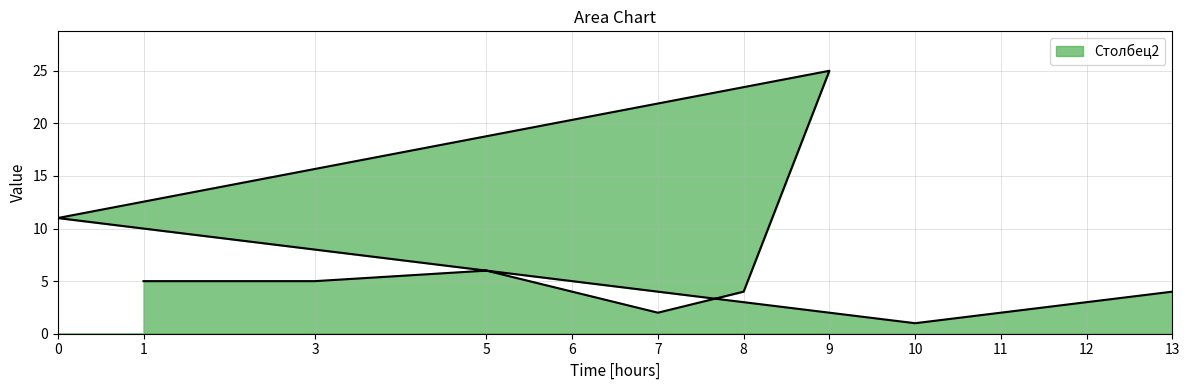

Which label corresponds to the smallest value in the chart?

10